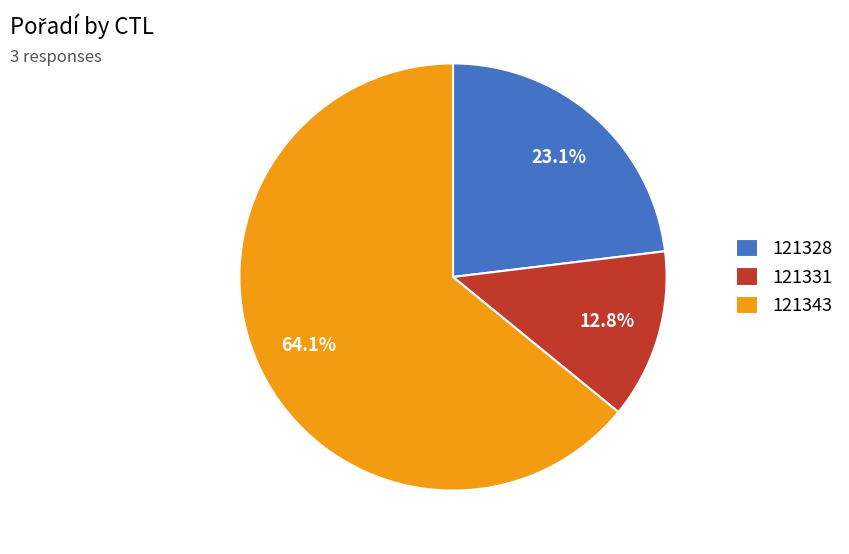

Is 121343 the majority of the pie?

Yes